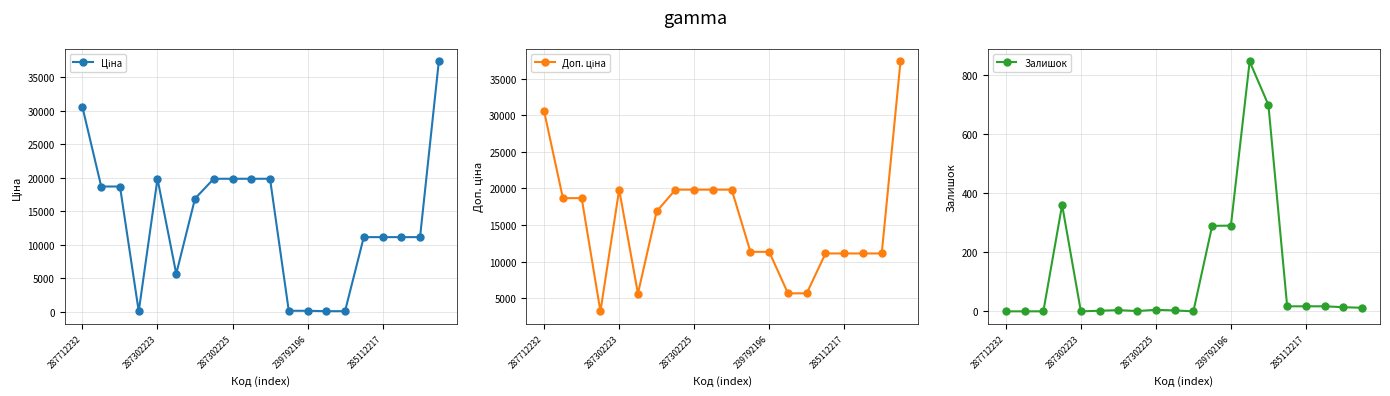

What is the maximum value for Залишок?

845